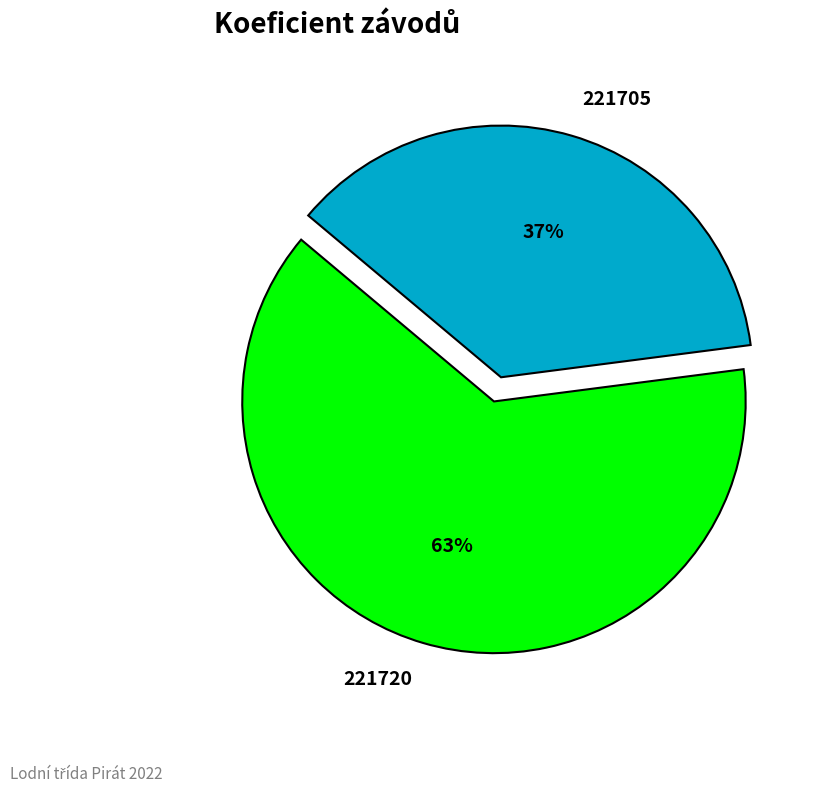

Which slice is the largest?

221720